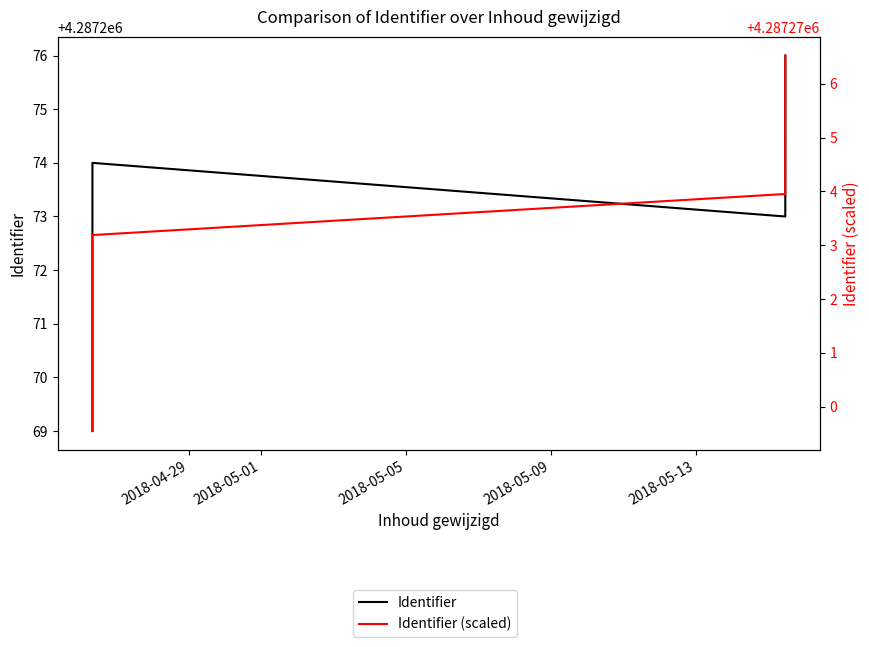

How many intersections are there between Identifier (scaled) and Identifier?

4